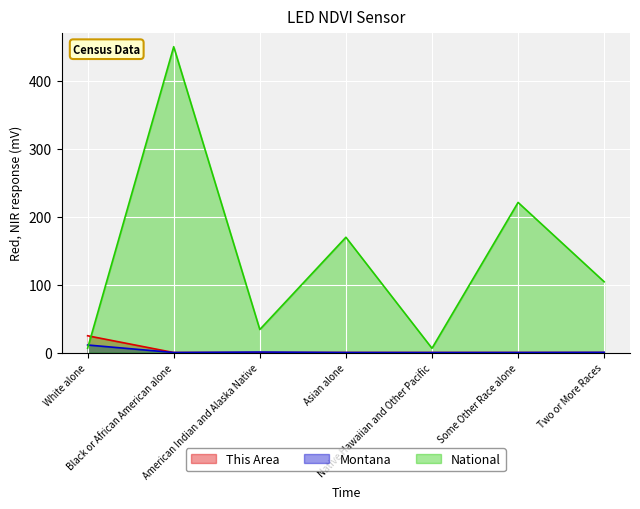

At how many categories does at least one series exceed 128?

3